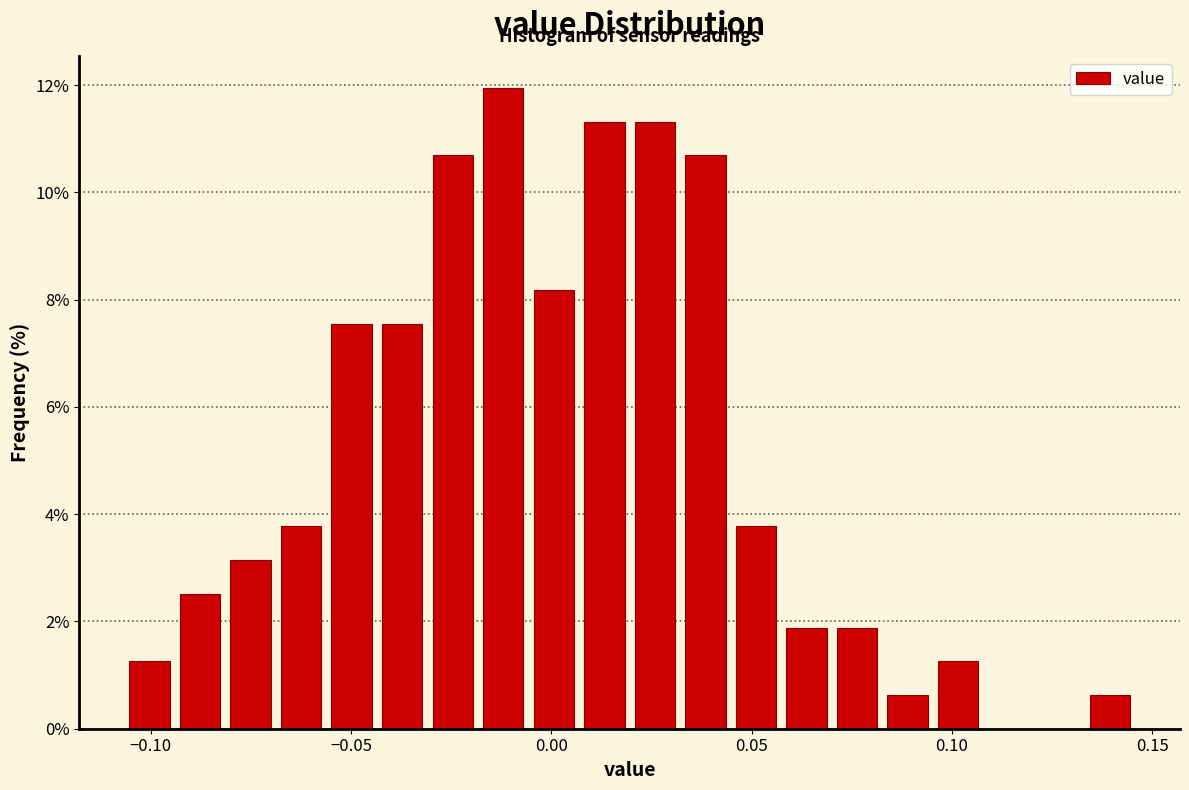

Read against the x-axis, roughly where is the centre of the tallest bar?

-0.010